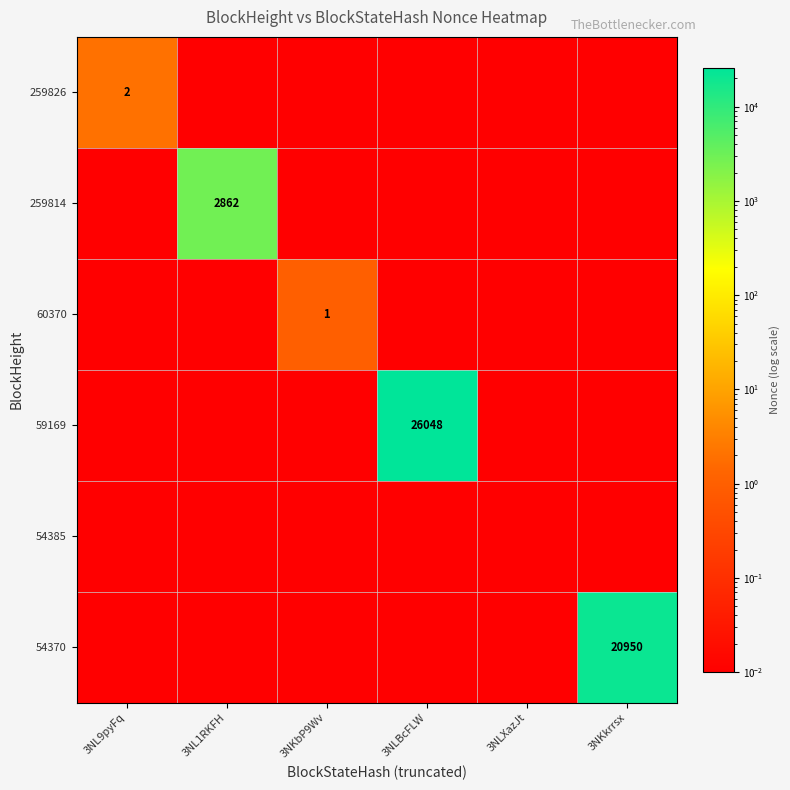

Between 3NL9pyFq and 3NKbP9Wv, which series saw the biggest shift?

259826